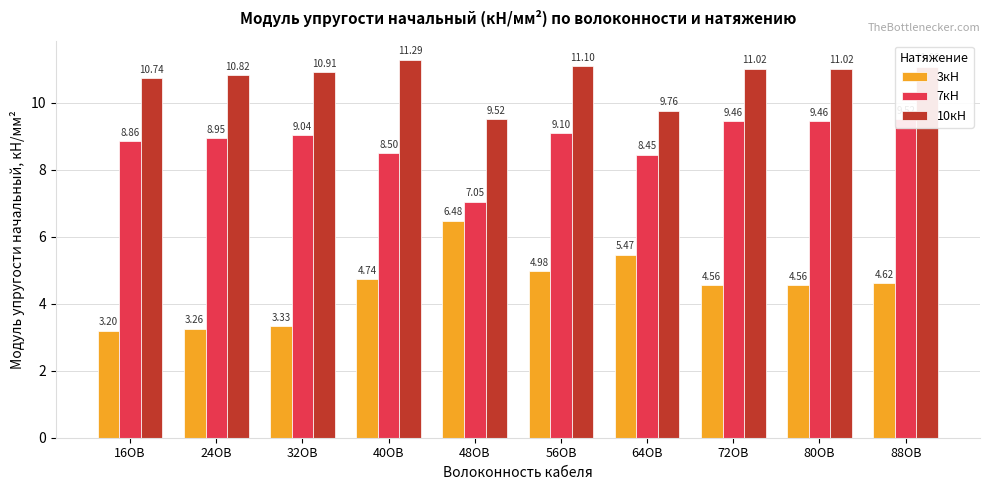

How many bars are there in total?

30